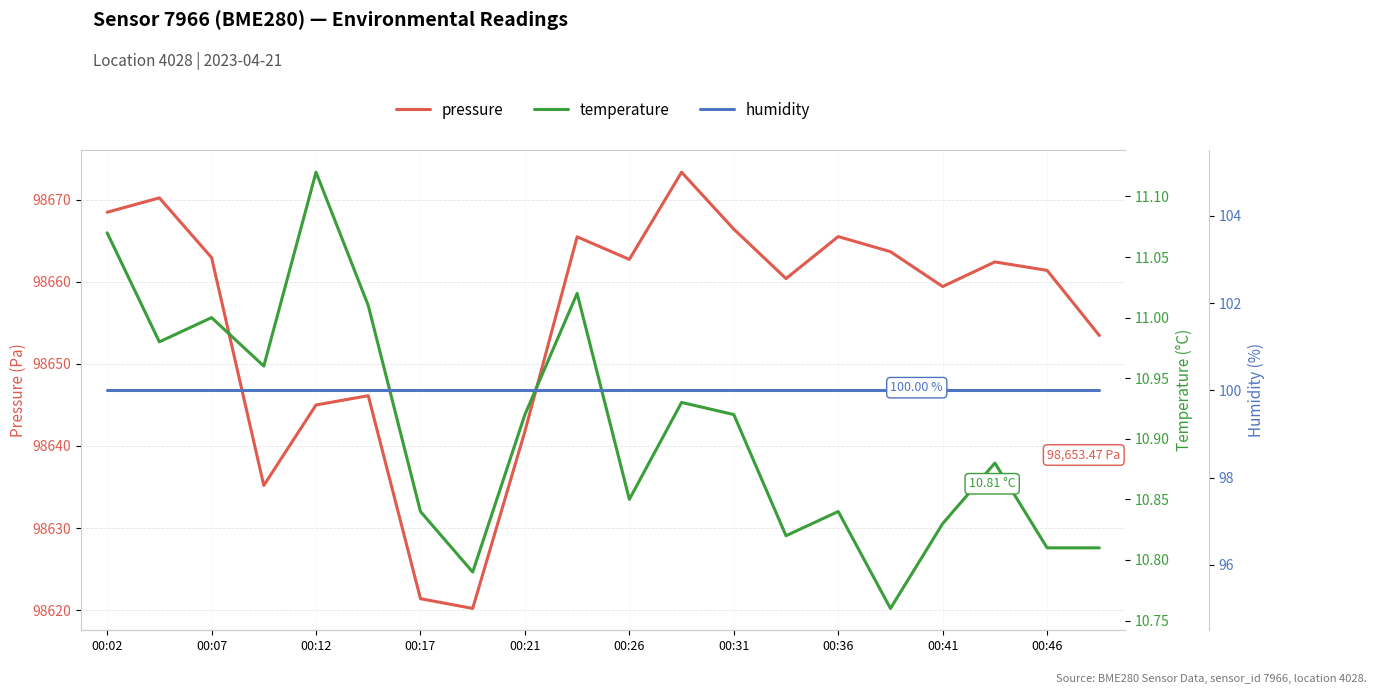

What are all the series names shown in the legend?

pressure, temperature, humidity